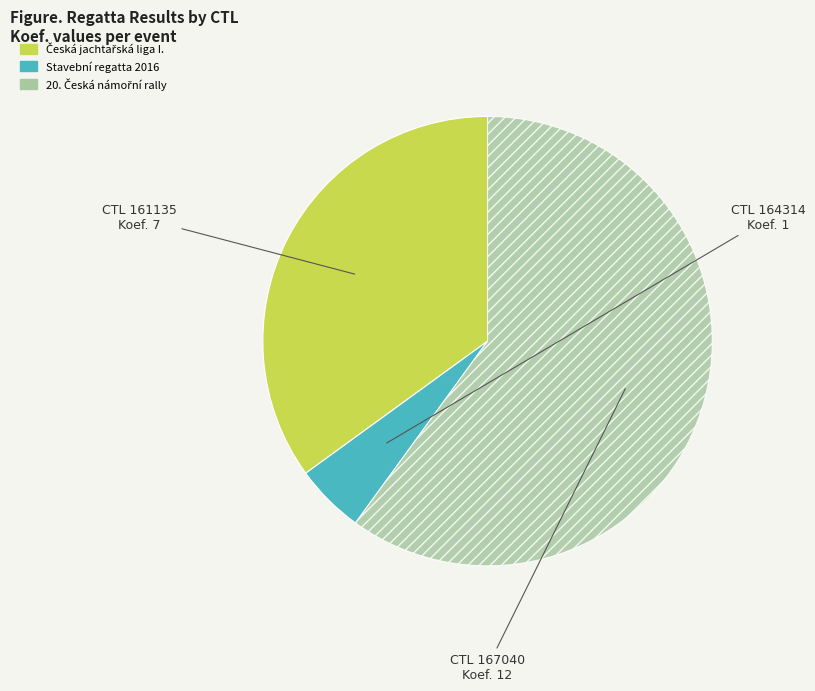

Does any single category account for the majority?

Yes